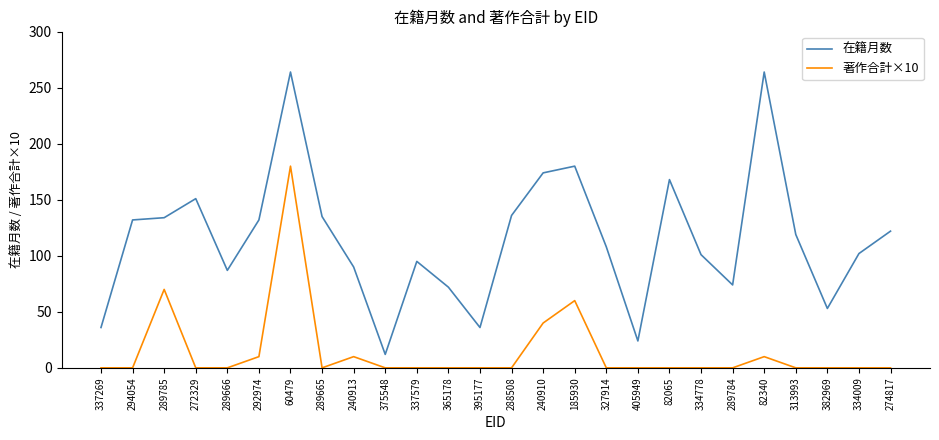

Where is the first local maximum for 著作合計×10?

289785